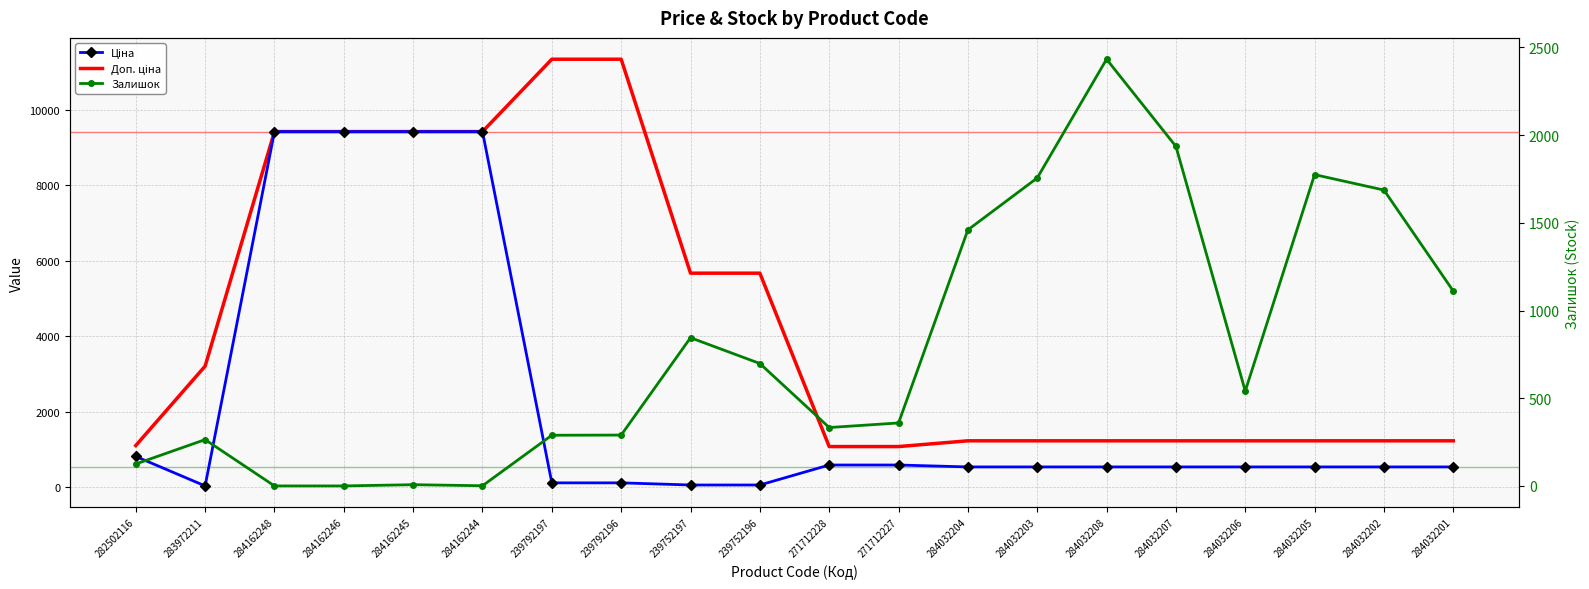

What is the sum of all Залишок values?

15910.0